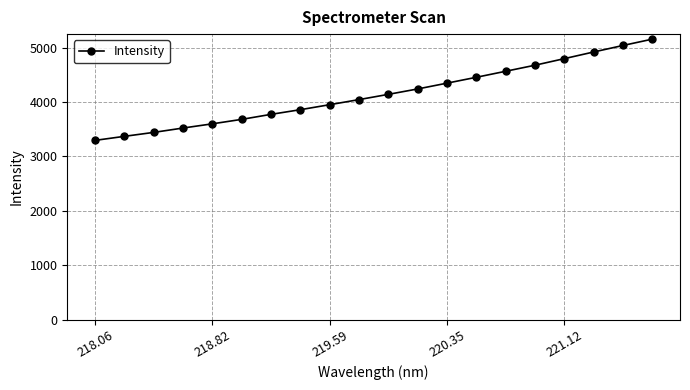

What is the value of the 14th point from the left?

4453.8